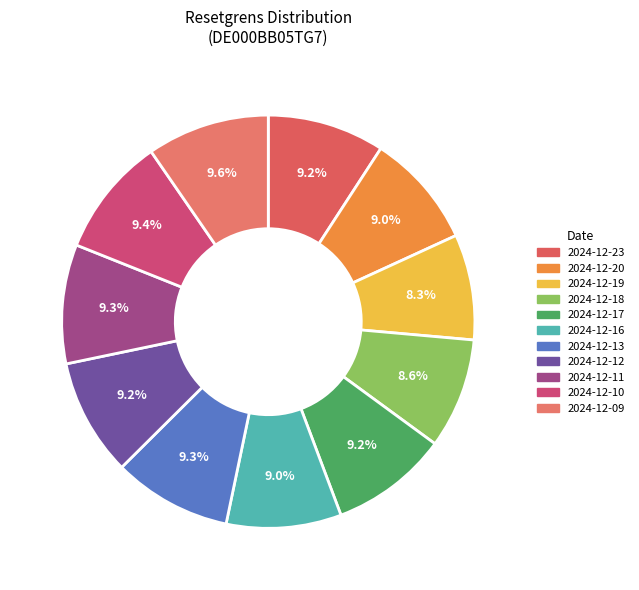

Rank the categories by value from lowest to highest.

2024-12-19, 2024-12-18, 2024-12-20, 2024-12-16, 2024-12-23, 2024-12-12, 2024-12-17, 2024-12-13, 2024-12-11, 2024-12-10, 2024-12-09